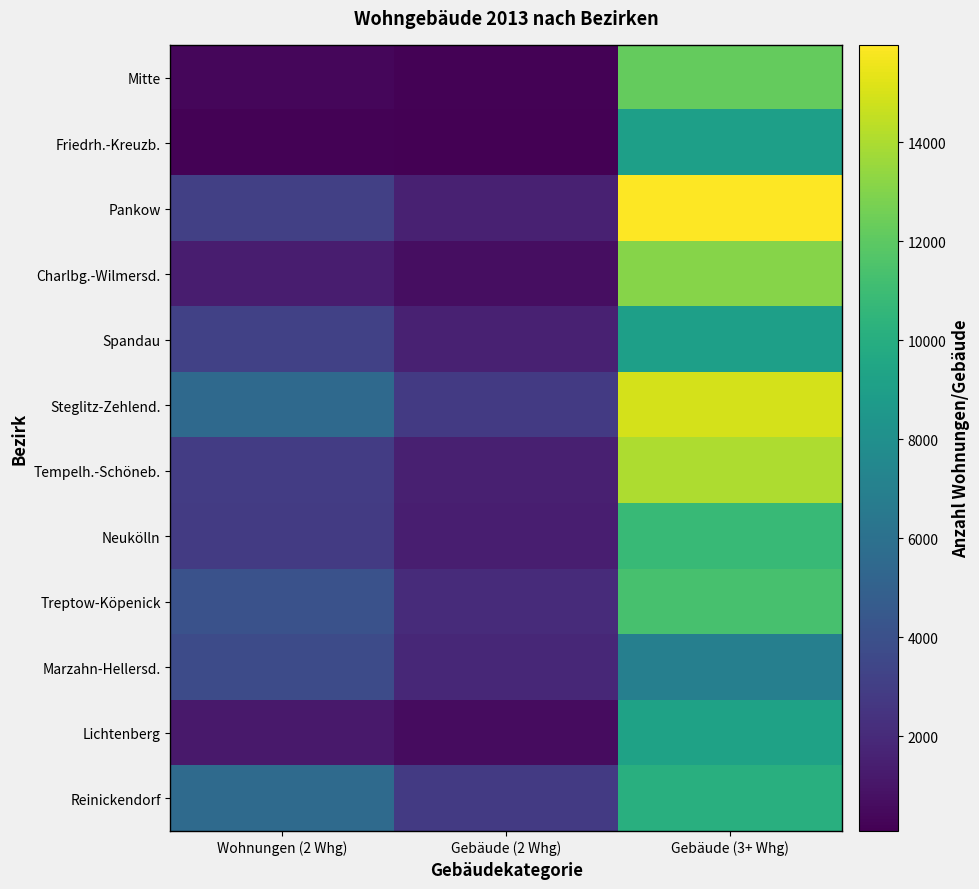

Which has a higher value, Gebäude (3+ Whg) or Wohnungen (2 Whg)?

Gebäude (3+ Whg)